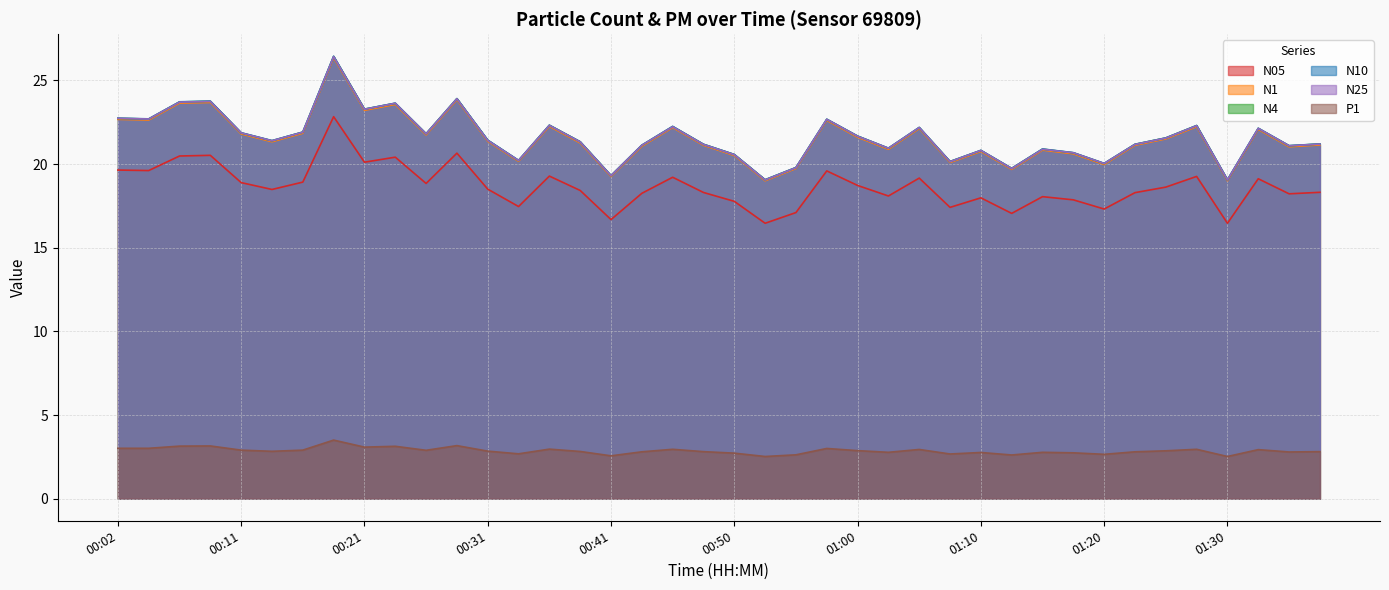

What is the minimum value shown in the chart?

2.5